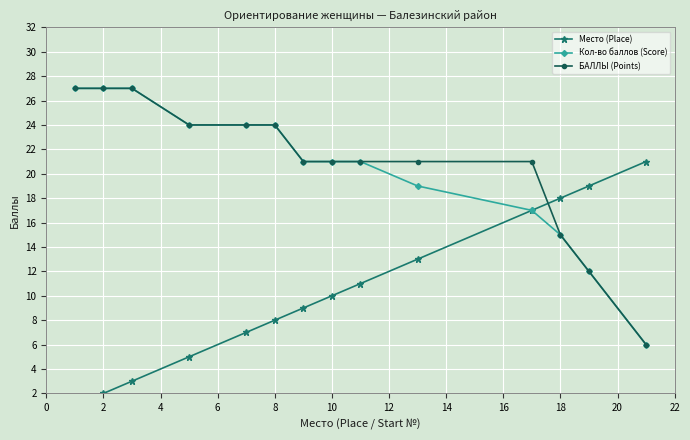

True or false: Кол-во баллов (Score) and БАЛЛЫ (Points) cross at least once.

False